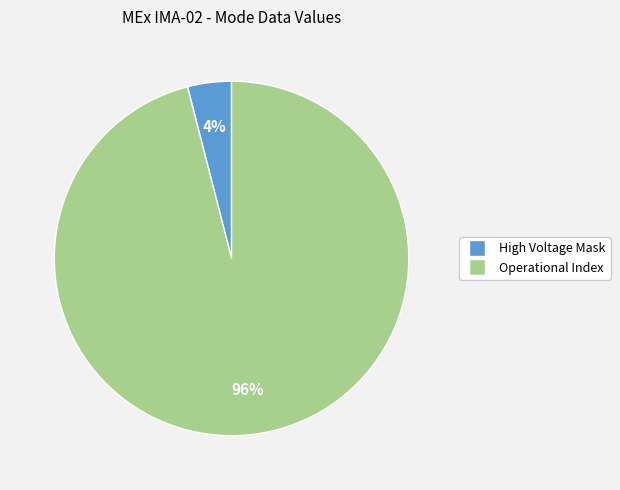

Count the number of slices in the pie.

2